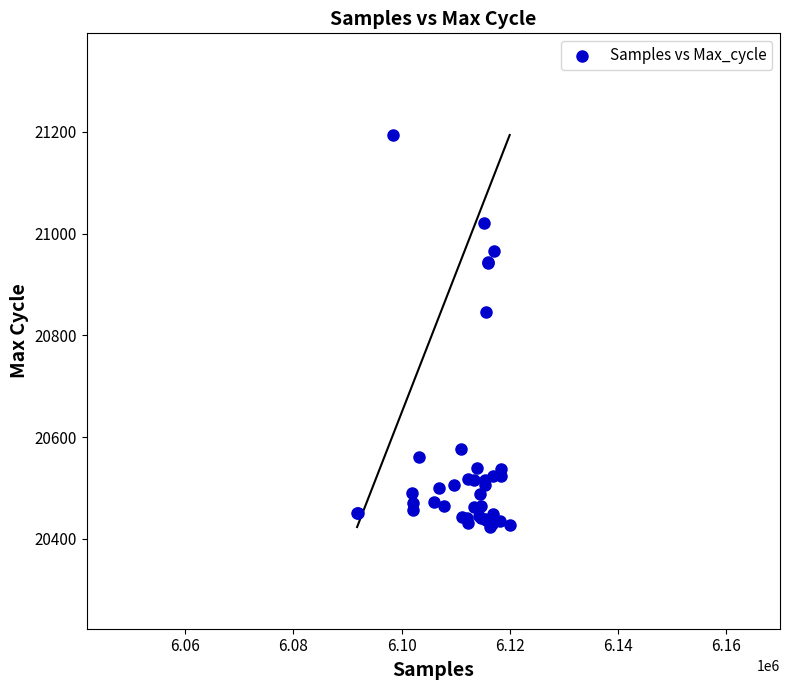

What Y value in the scatter plot is closest to 20808?

20845